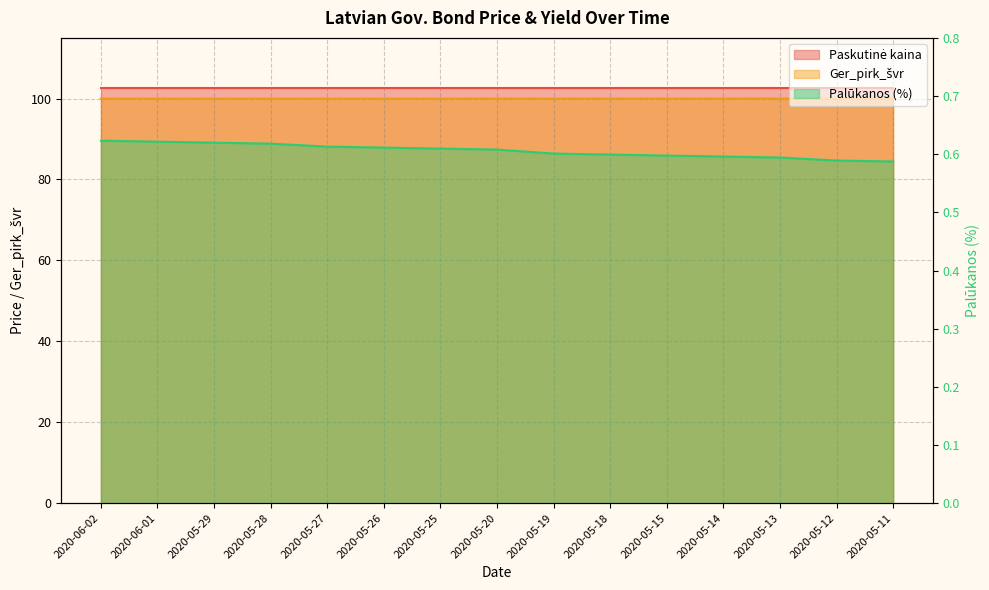

List the labels in order of Ger_pirk_švr value, smallest first.

2020-06-02, 2020-06-01, 2020-05-29, 2020-05-28, 2020-05-27, 2020-05-26, 2020-05-25, 2020-05-20, 2020-05-18, 2020-05-19, 2020-05-15, 2020-05-14, 2020-05-13, 2020-05-12, 2020-05-11